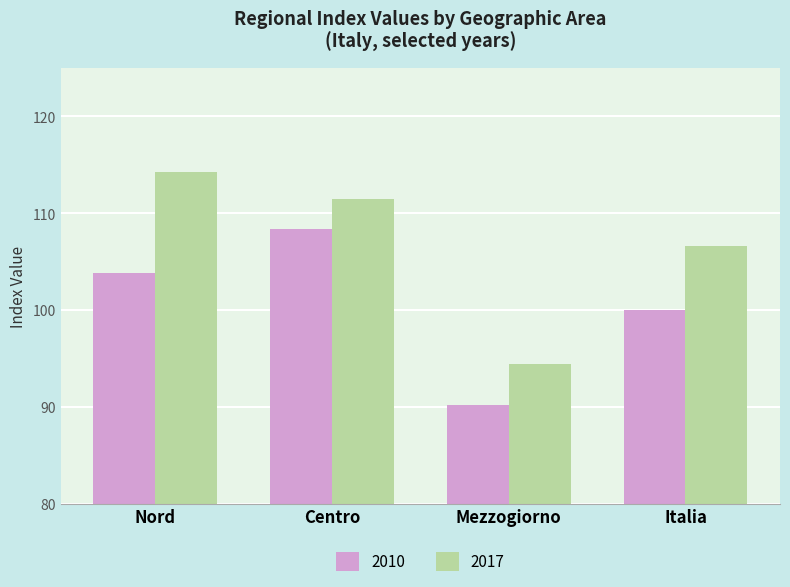

What is the difference between the highest and lowest values at Nord?

10.5